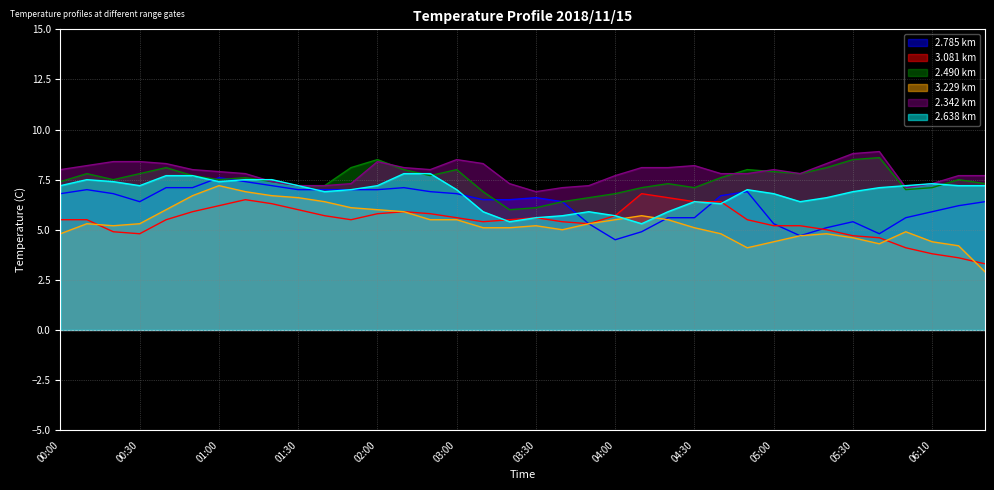

The 2.785 series shows 5.1 at 05:20. True or false?

True